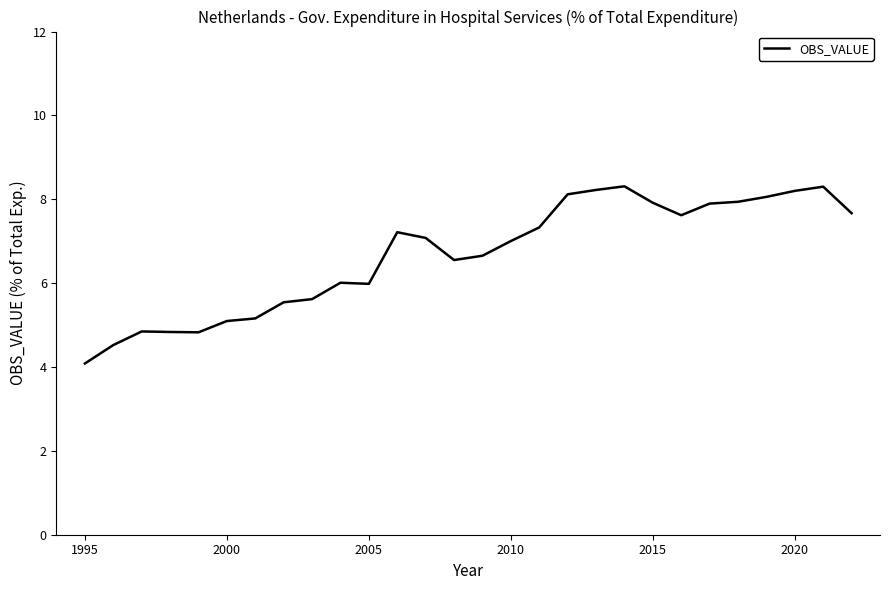

What is the smallest value displayed?

4.1